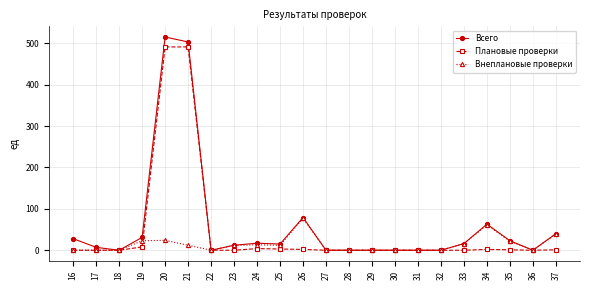

Is this an area chart (filled region under the line)?

No